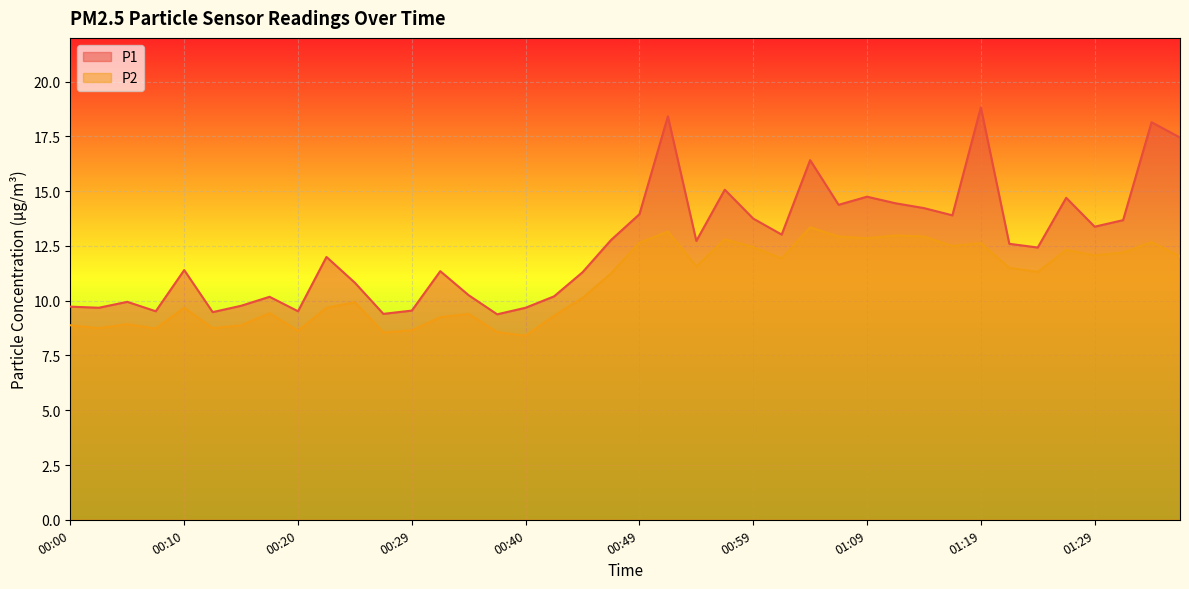

True or false: P2 has a value of 15.1 at 00:29.

False